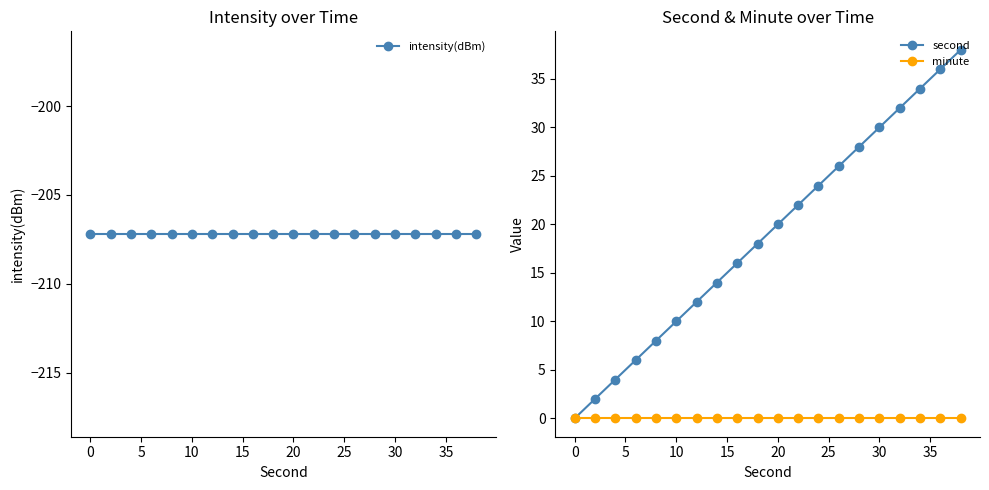

The value of minute at 20 is 0. True or false?

True